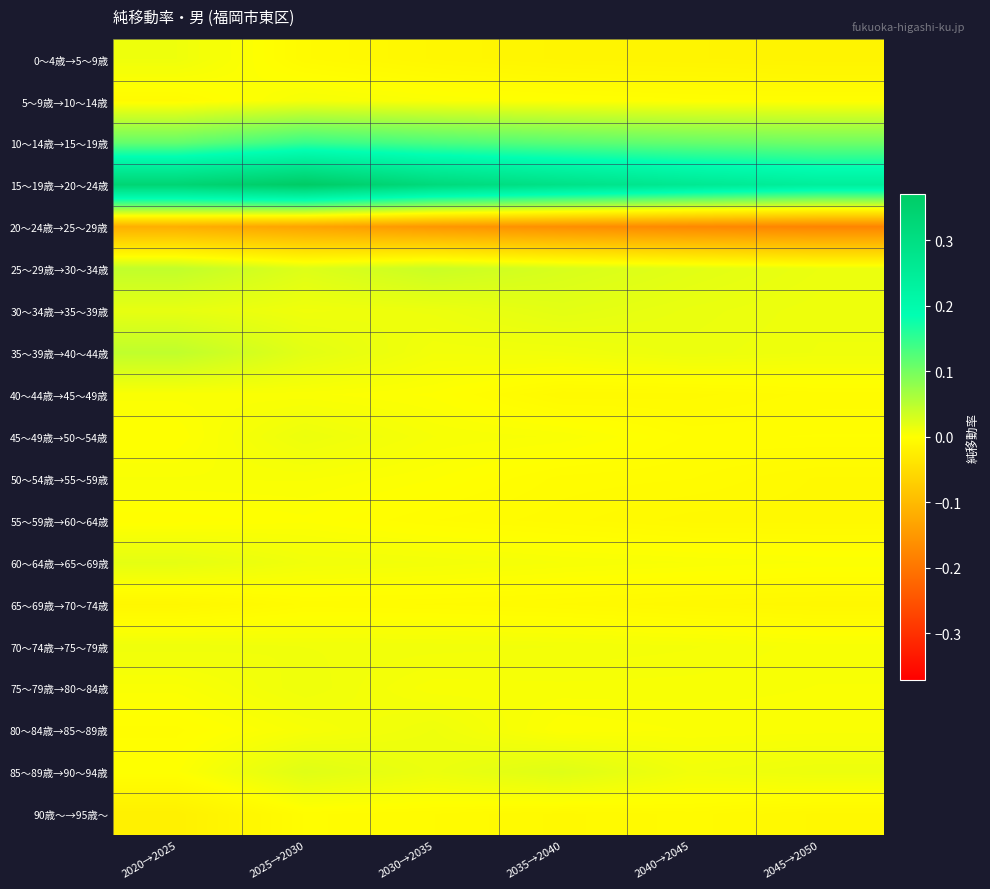

How many series are shown in this chart?

19